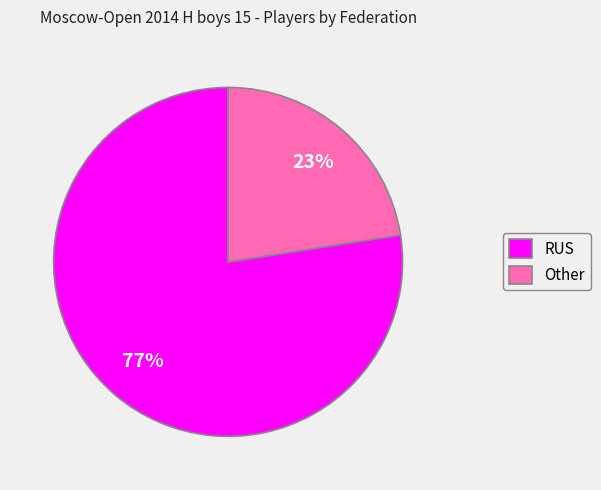

Count the number of slices in the pie.

2